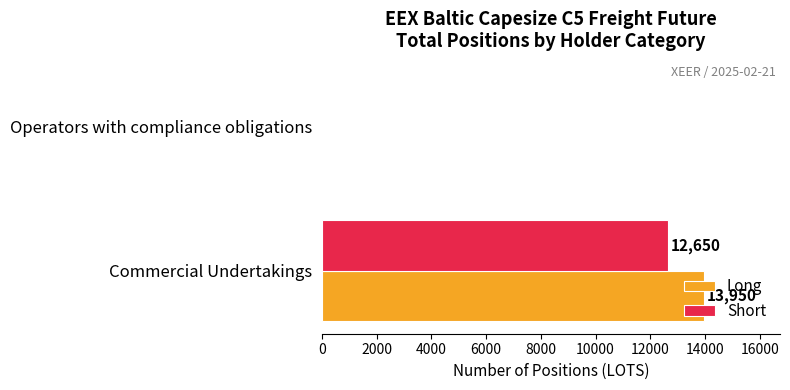

What is the sum of all Short values?

12650